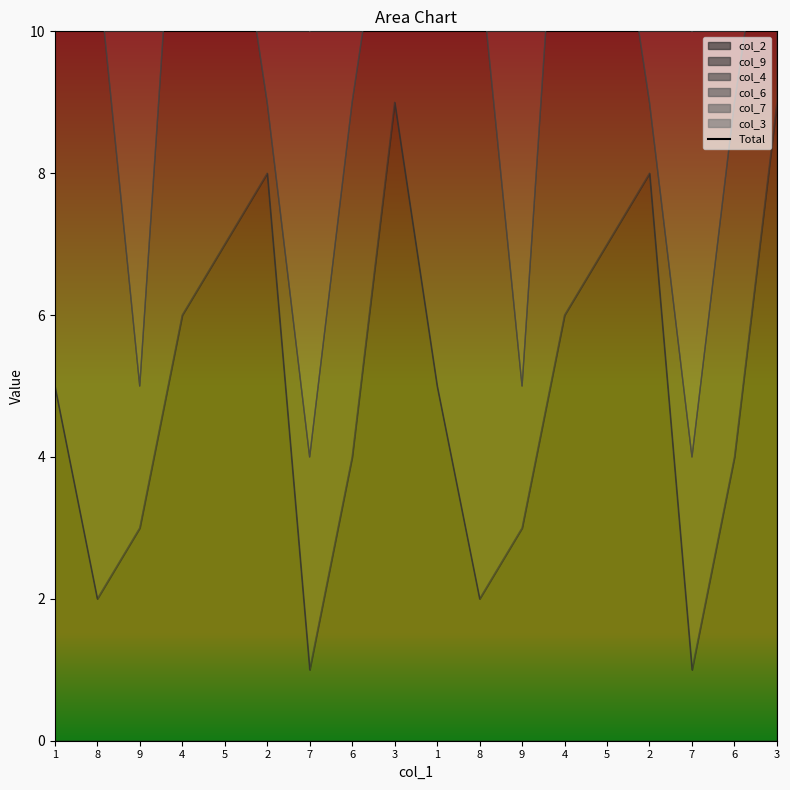

At which label is the value closest to 32?

2